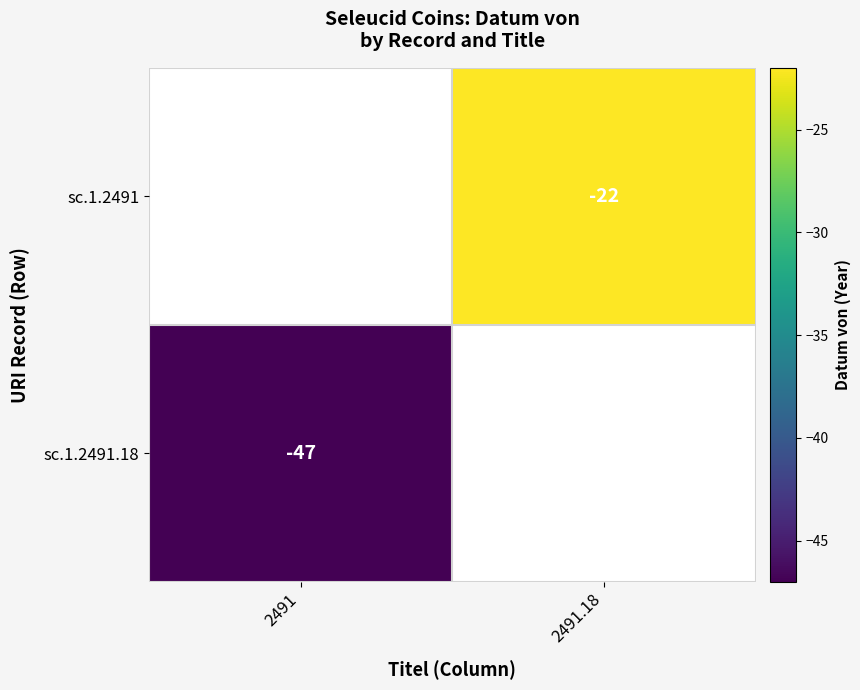

The sc.1.2491.18 series shows -76 at 2491. True or false?

False